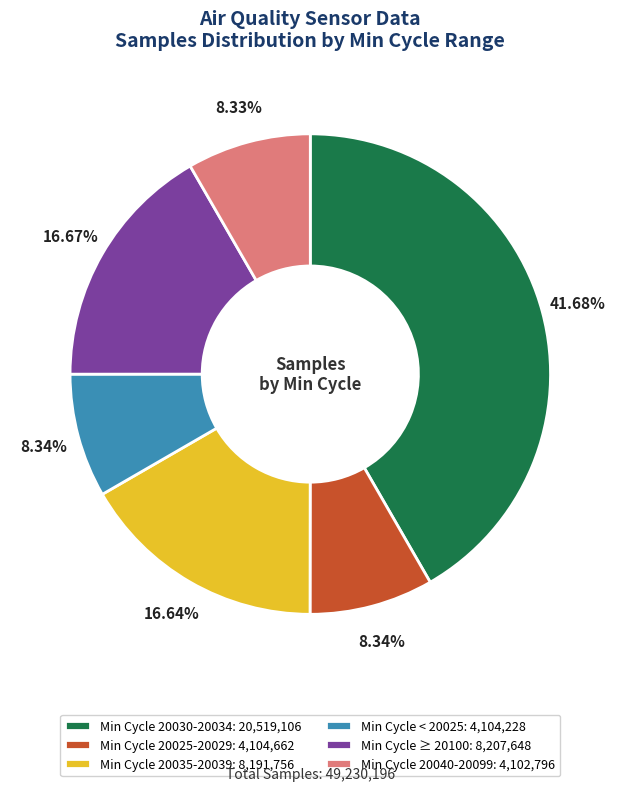

Does Min Cycle 20030-20034: 20,519,106 account for over 50% of the chart?

No